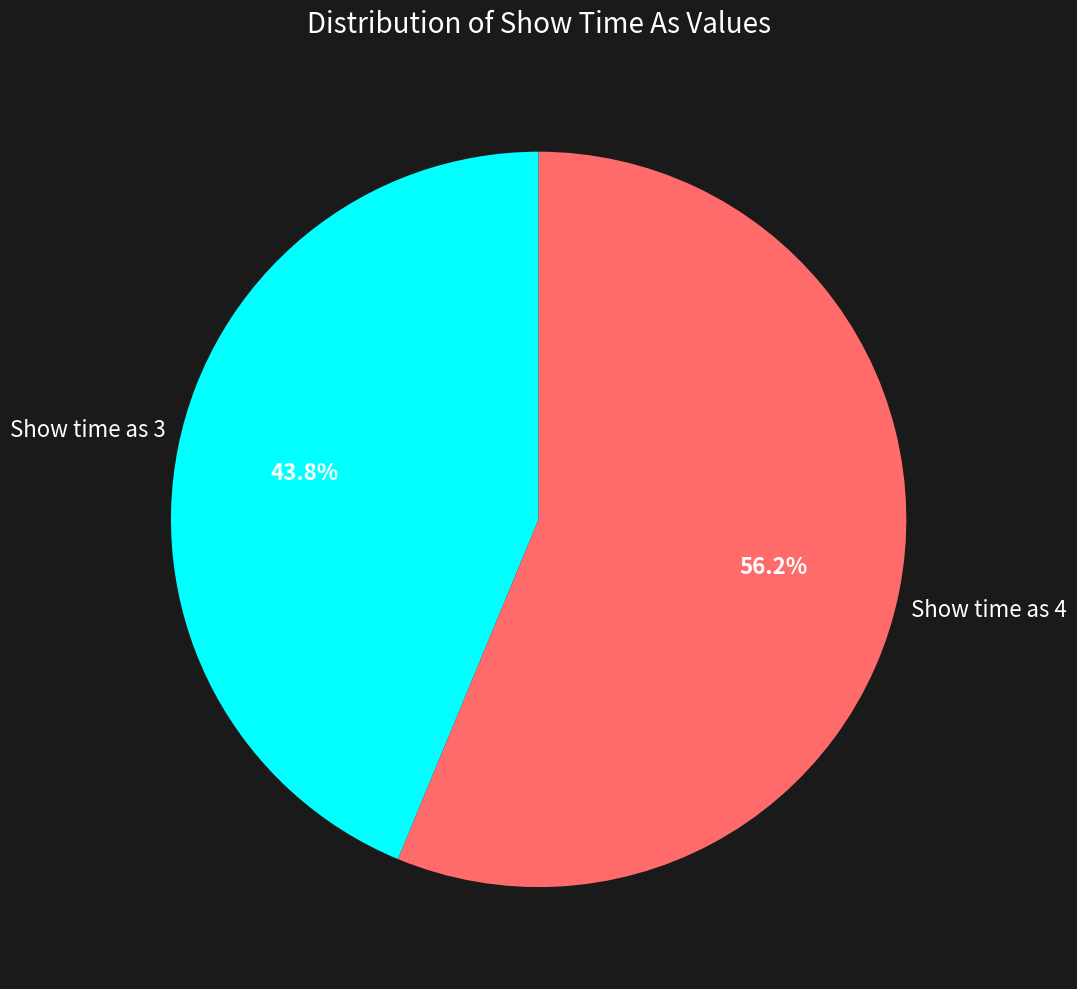

To the nearest percent, what is the average slice percentage?

50%